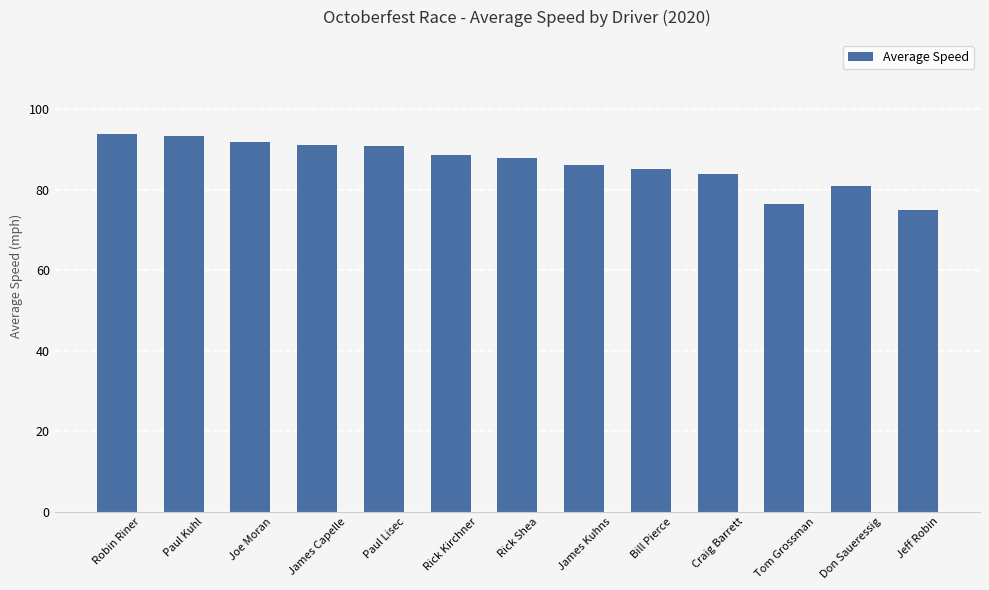

How many values exceed 87?

7